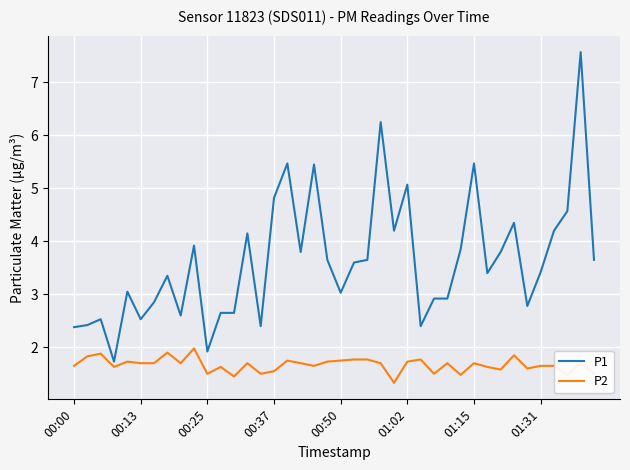

Rank the series by their maximum value, from lowest to highest.

P2, P1